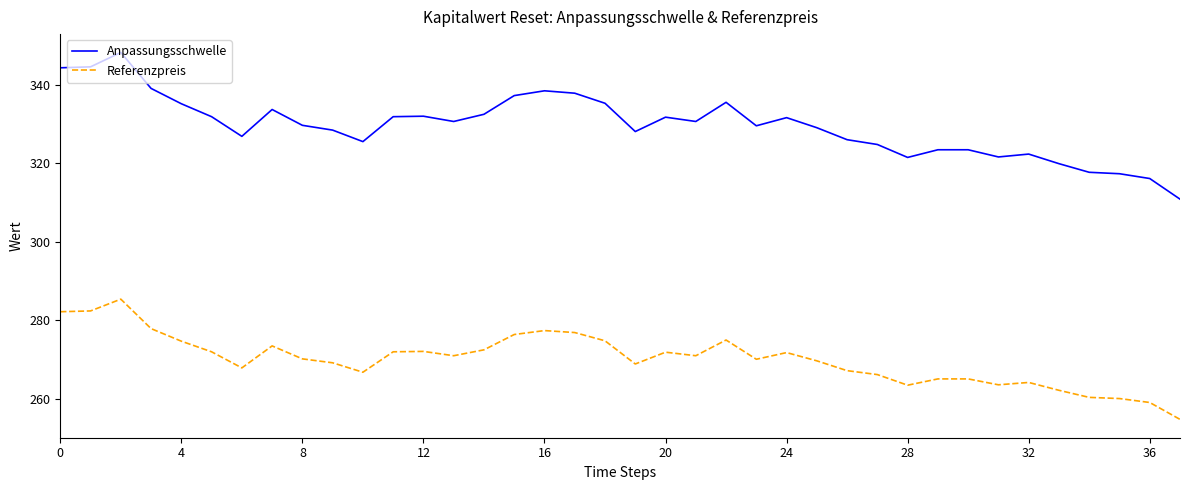

Which series has the largest range (max minus min)?

Anpassungsschwelle